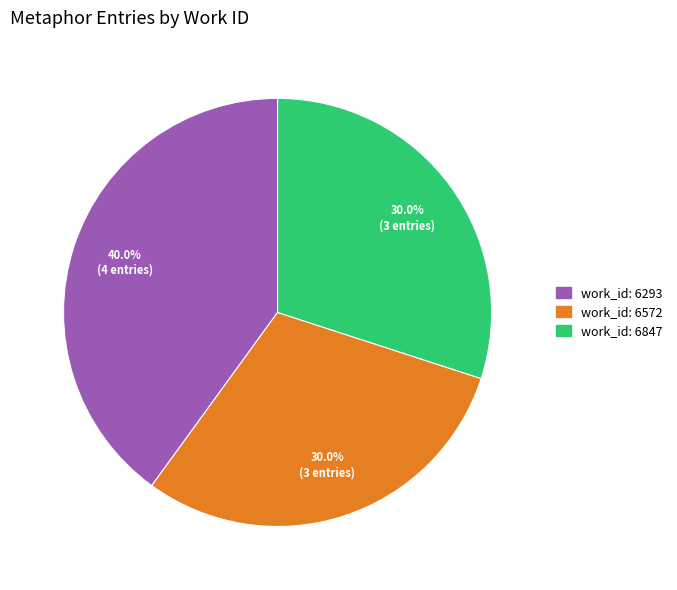

Does any single category account for the majority?

No